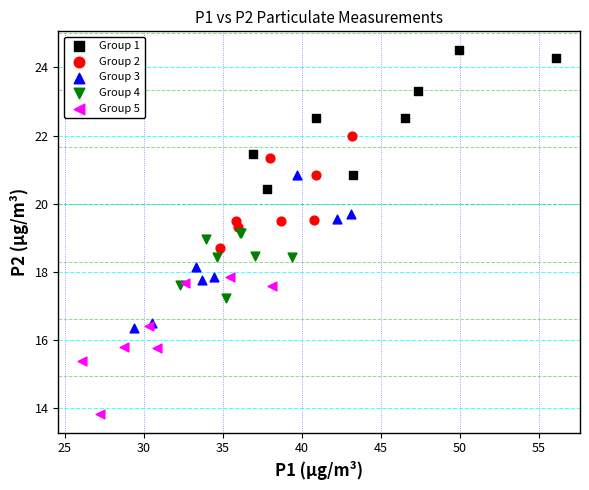

Which series reaches the minimum Y coordinate?

Group 5